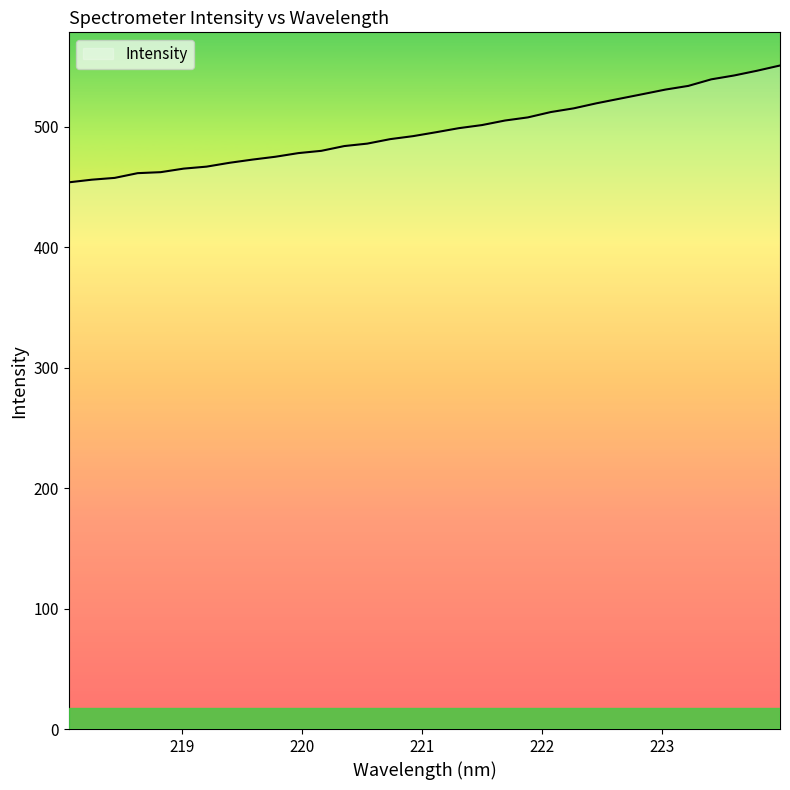

Rank the categories by value from highest to lowest.

223.9802, 223.7895, 223.5987, 223.408, 223.2172, 223.0264, 222.8355, 222.6447, 222.4538, 222.263, 222.0721, 221.8812, 221.6902, 221.4993, 221.3083, 221.1174, 220.9264, 220.7354, 220.5444, 220.3533, 220.1623, 219.9712, 219.7801, 219.589, 219.3979, 219.2067, 219.0156, 218.8244, 218.6332, 218.442, 218.2508, 218.0596